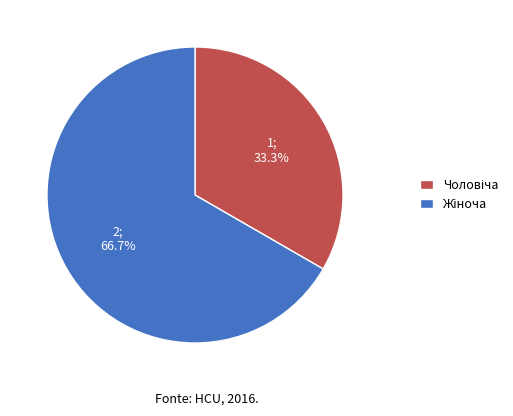

Is there a majority slice in this chart?

Yes